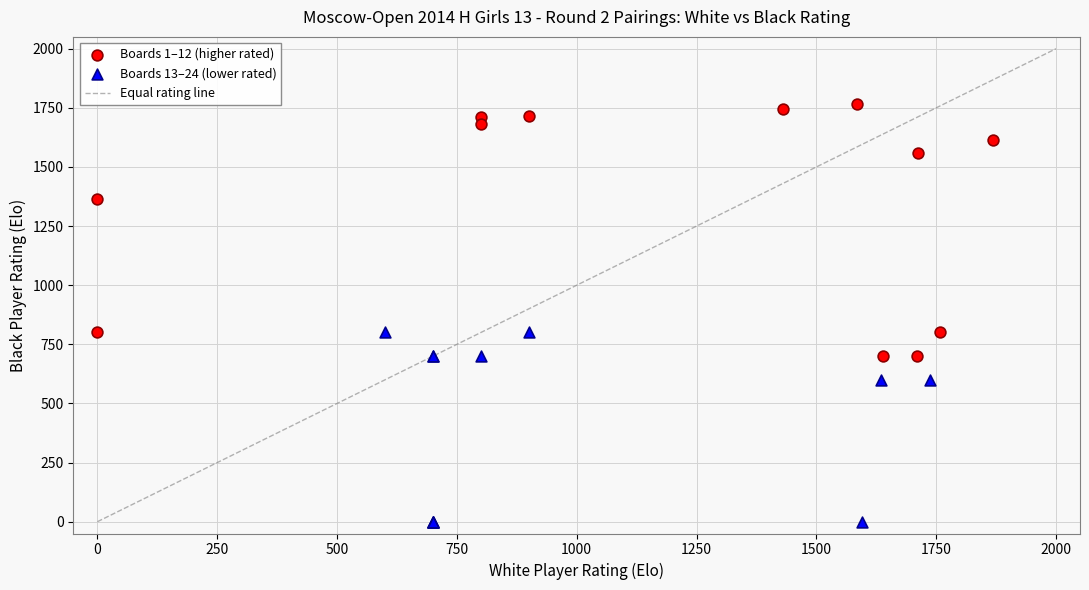

Which series reaches the maximum Y coordinate?

Boards 1–12 (higher rated)